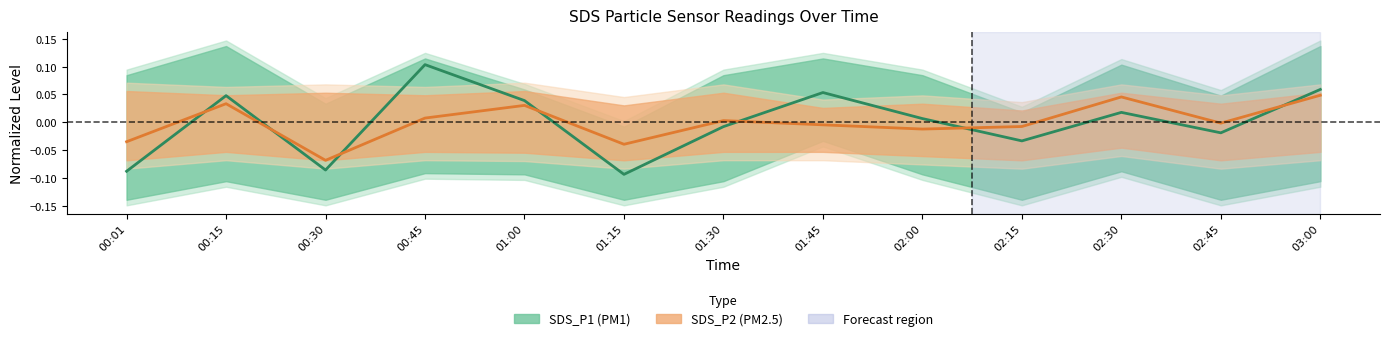

At which label is SDS_P2 closest to 0?

02:45